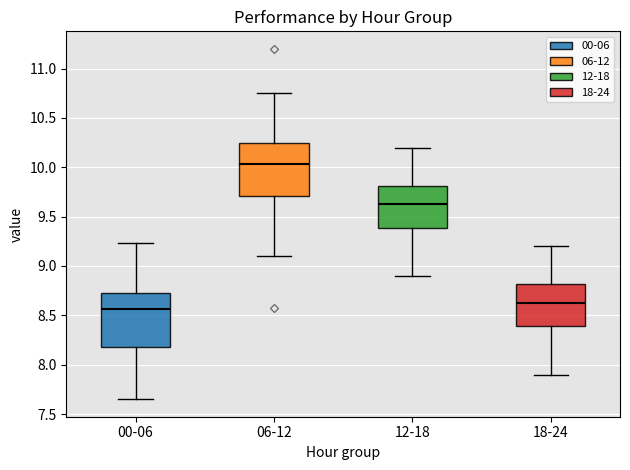

Reading left to right, read every box against the y-axis: the position of its median line, the range the box covers, and the ends of its whiskers. The values are not printed on the chart, so give them approximately, as read against the axis.

00-06: median 8.55, box 8.20 to 8.75, whiskers 7.65 to 9.25
06-12: median 10.05, box 9.70 to 10.25, whiskers 9.10 to 10.75
12-18: median 9.65, box 9.40 to 9.80, whiskers 8.90 to 10.20
18-24: median 8.65, box 8.40 to 8.80, whiskers 7.90 to 9.20